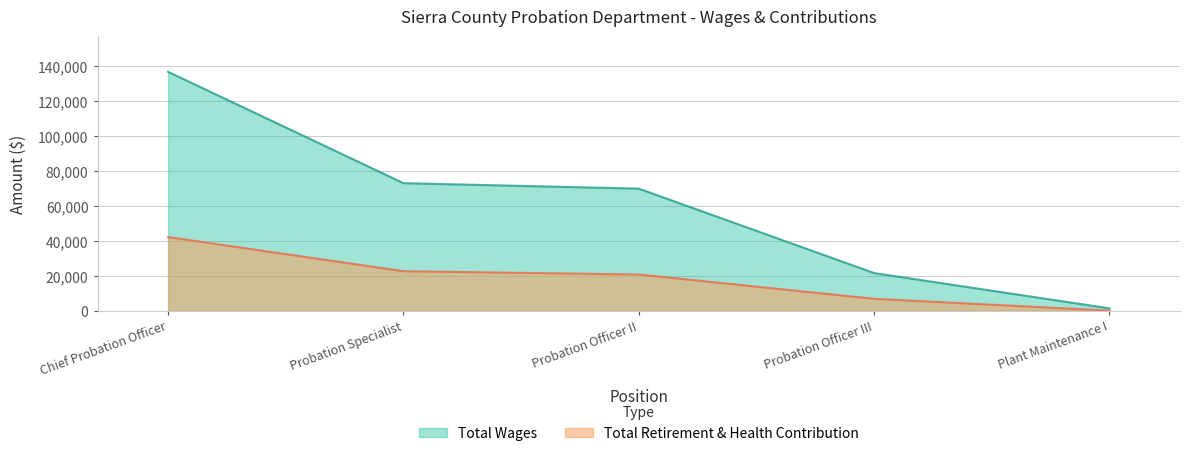

Is the value of Total Wages at Probation Officer III greater than the value of Total Retirement & Health Contribution at Probation Officer III?

Yes